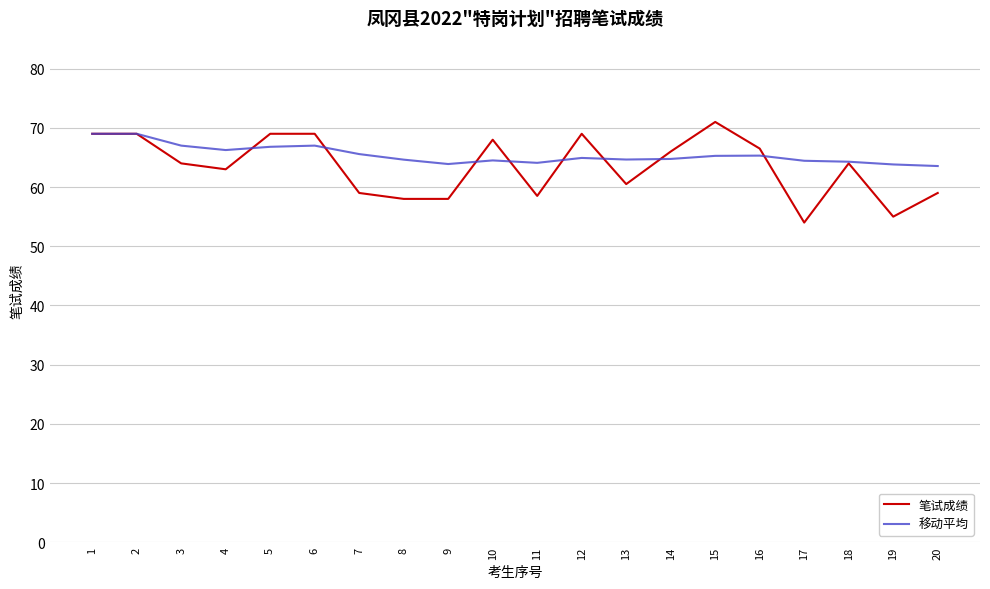

What is the approximate value of 移动平均 at 5?

66.8